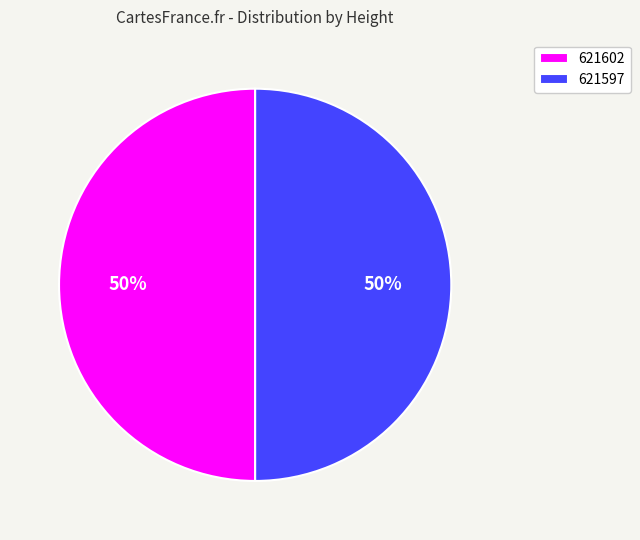

The 621602 slice represents 50% of the pie. True or false?

True